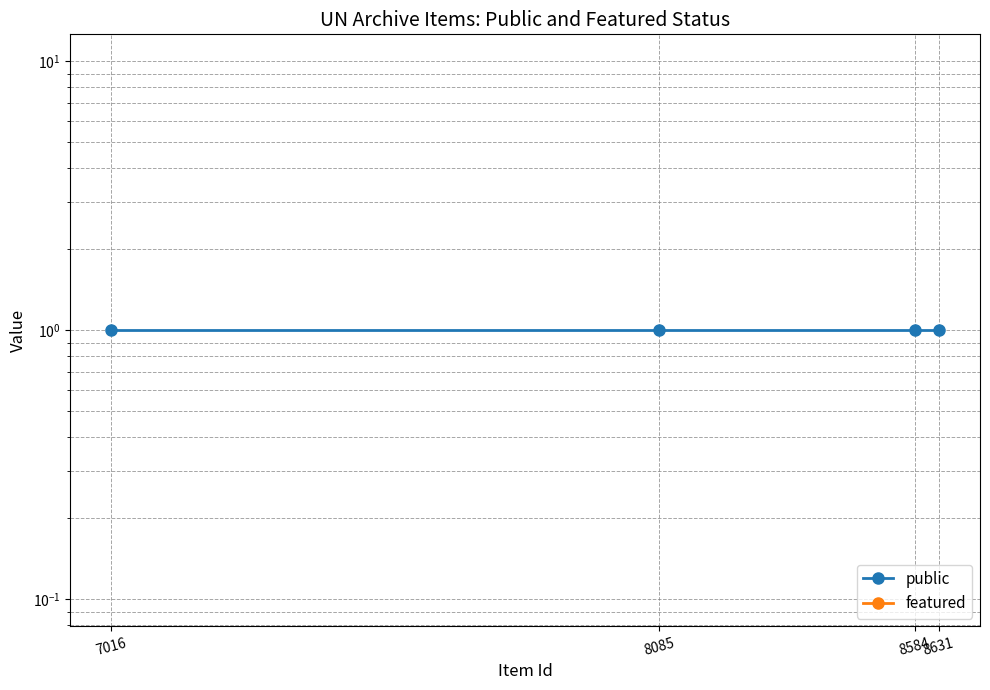

Rank the series by their maximum value, from lowest to highest.

featured, public